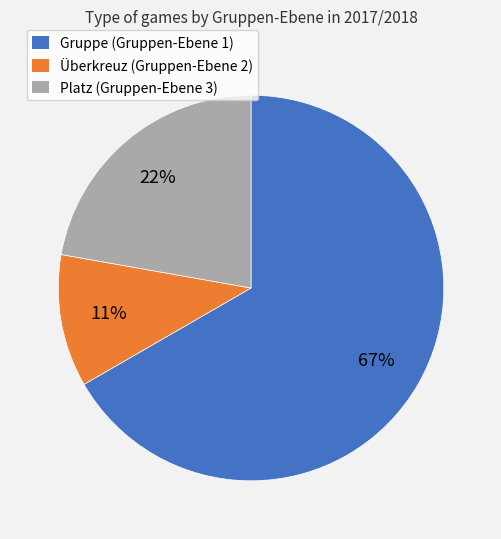

Do Überkreuz (Gruppen-Ebene 2) and Gruppe (Gruppen-Ebene 1) together represent more than half of the pie?

Yes